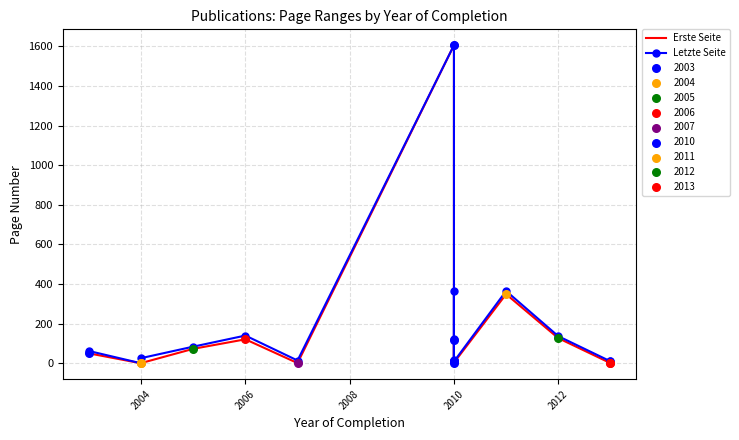

Which series has the widest spread of Y values?

Erste Seite